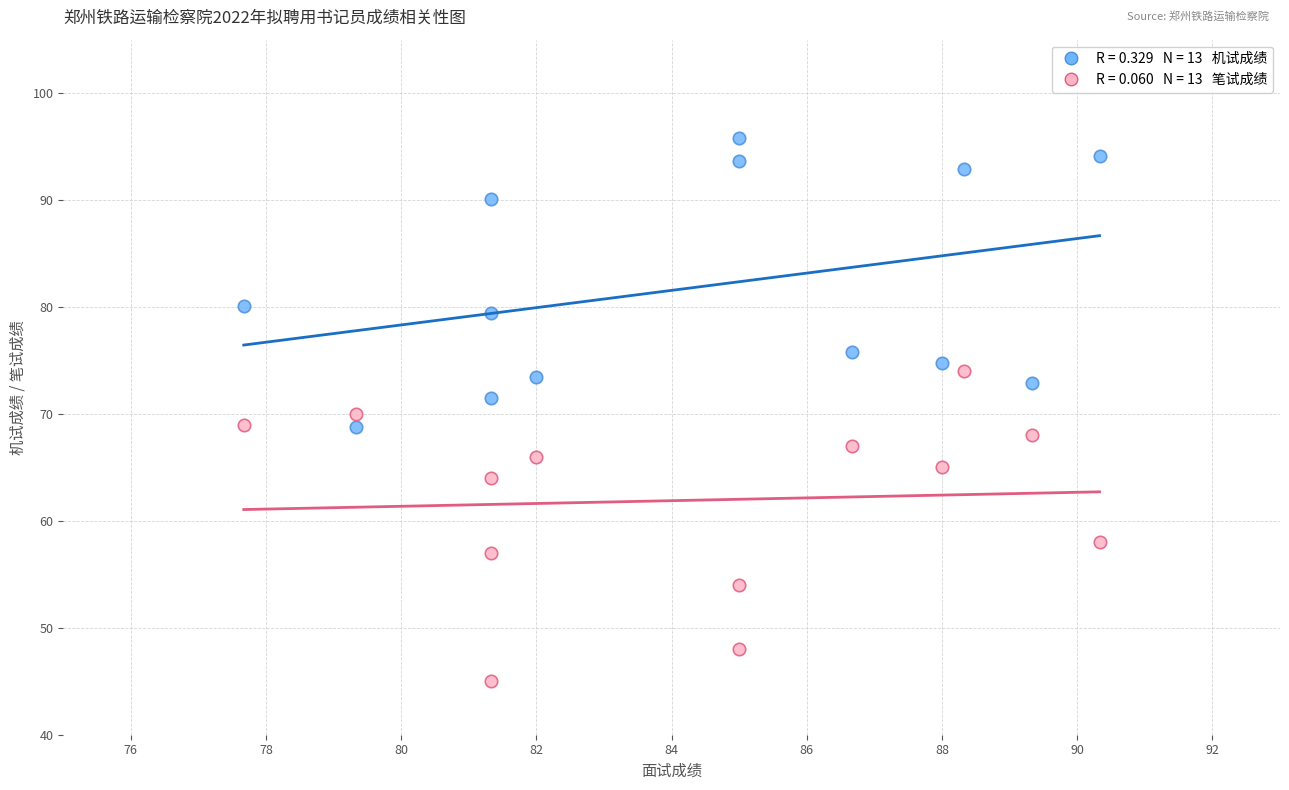

Across all data points, what is the range of Y values (max minus min)?

50.8